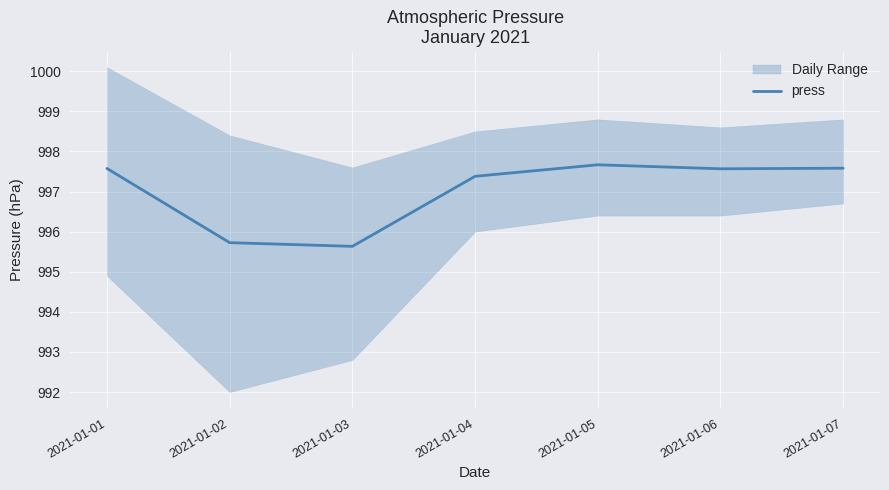

Rank the categories by value from lowest to highest.

2021-01-03, 2021-01-02, 2021-01-04, 2021-01-06, 2021-01-01, 2021-01-07, 2021-01-05